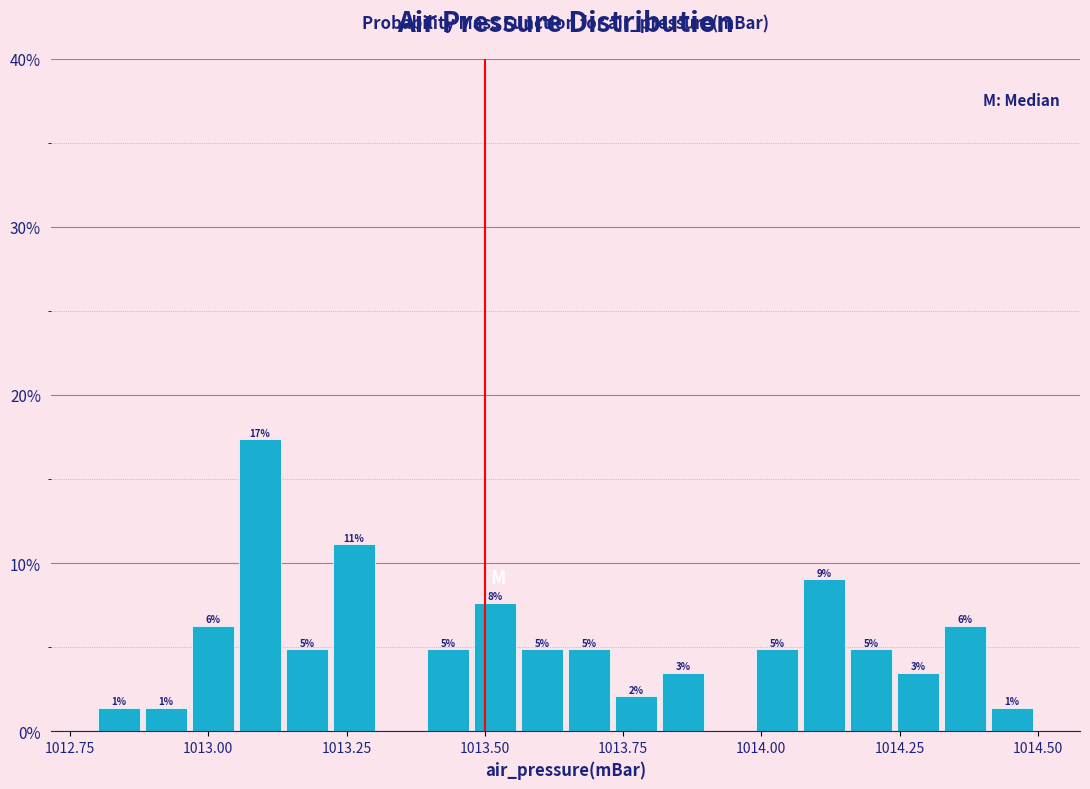

Around what value on the x-axis is the tallest bar? Give the approximate position of its centre, as read against the axis.

1013.10